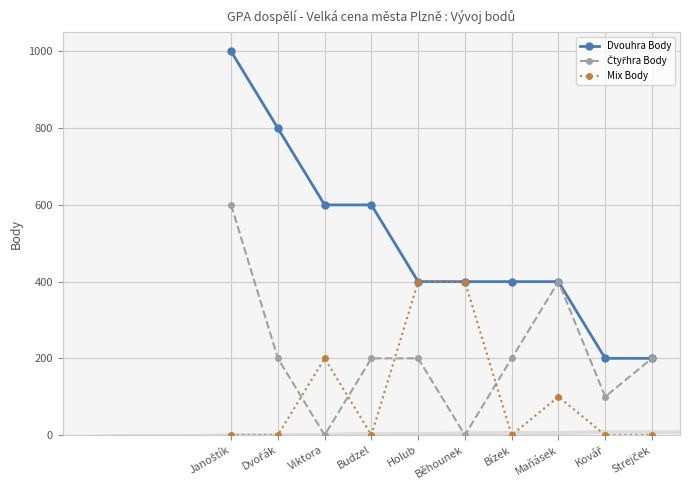

Which series has the largest total across all categories?

Dvouhra Body